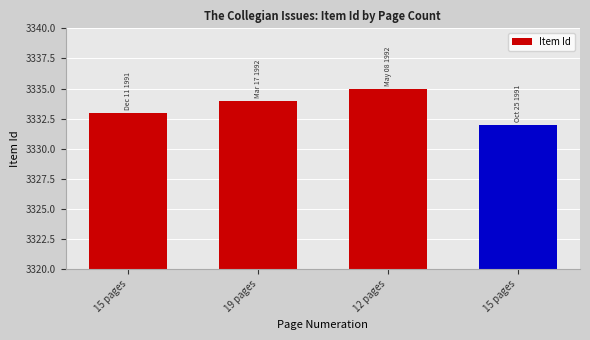

Count the number of data series in this chart.

1